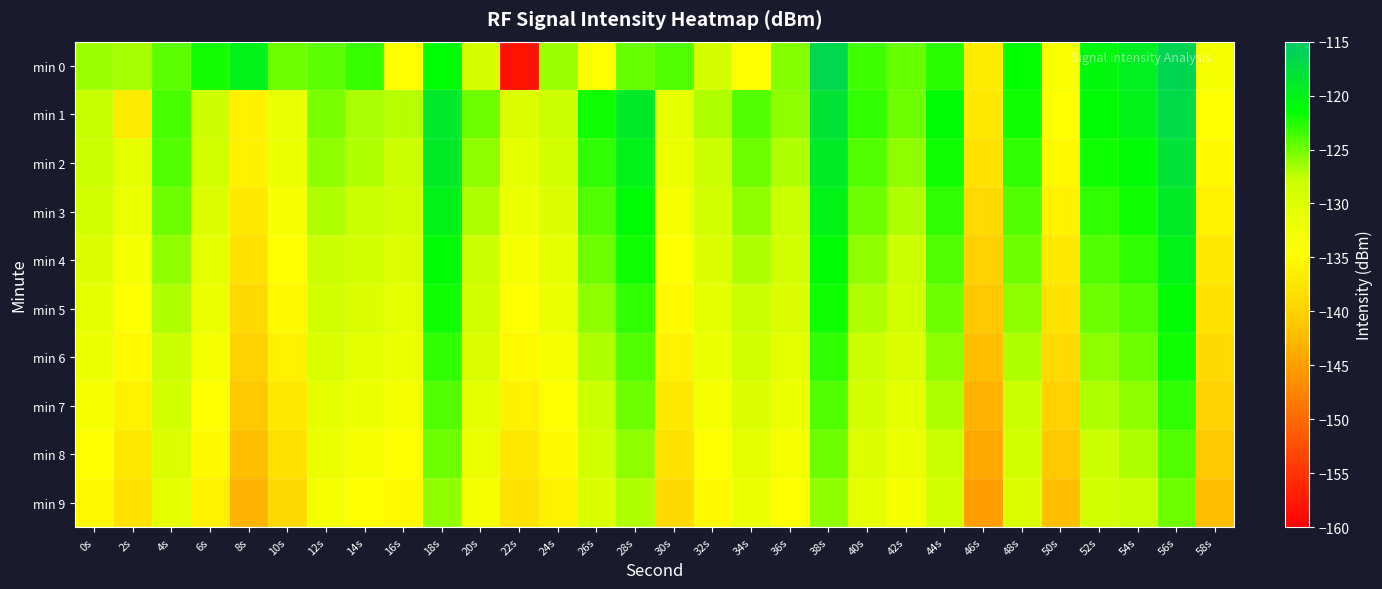

Which series changed the most between 38s and 58s?

min 0